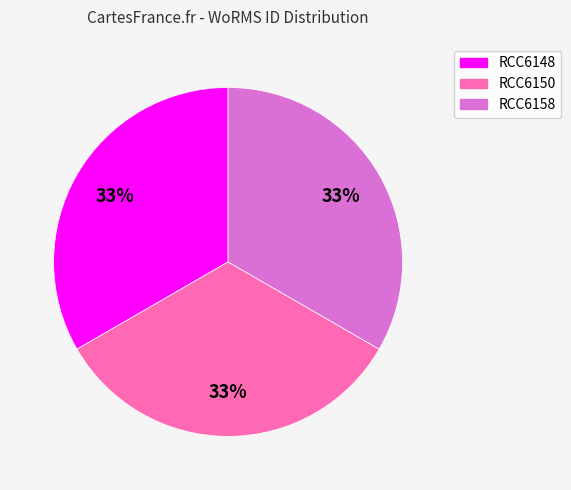

Approximately how many times larger is the value at RCC6148 compared to RCC6158?

1.0